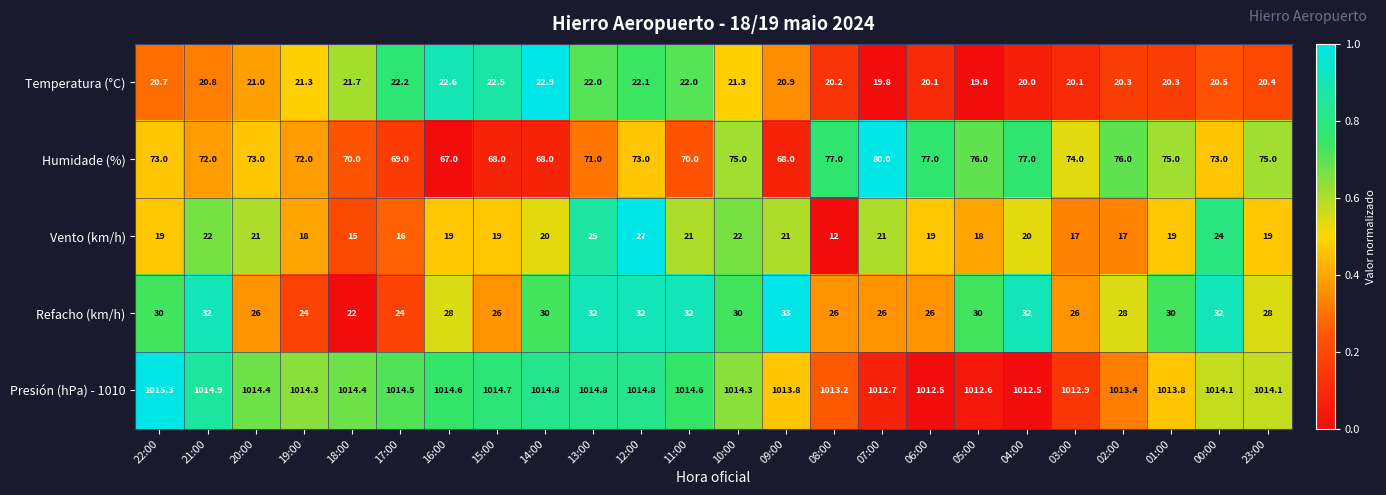

Rank the series at 06:00 from lowest to highest value.

Vento (km/h), Temperatura (°C), Refacho (km/h), Humidade (%), Presión (hPa) - 1010